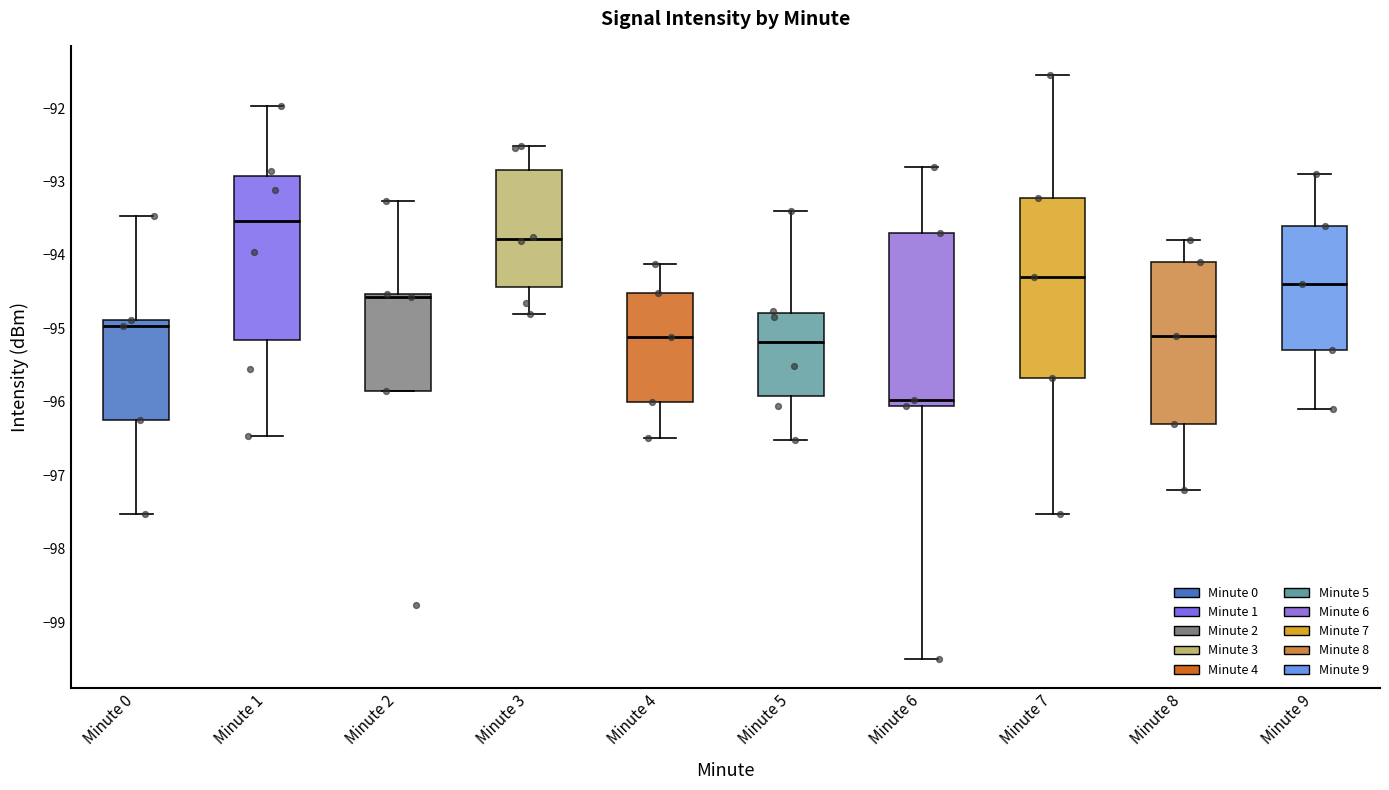

Reading left to right, transcribe this box plot: for each box, give where its median line is, the range the box spans, and where its two whiskers end, as read against the y-axis. The values are not printed on the chart, so give them approximately, as read against the axis.

Minute 0: median -95.0, box -96.2 to -94.9, whiskers -97.5 to -93.5
Minute 1: median -93.5, box -95.2 to -92.9, whiskers -96.5 to -92.0
Minute 2: median -94.6, box -95.8 to -94.5, whiskers -95.8 to -93.3
Minute 3: median -93.8, box -94.4 to -92.8, whiskers -94.8 to -92.5
Minute 4: median -95.1, box -96.0 to -94.5, whiskers -96.5 to -94.1
Minute 5: median -95.2, box -95.9 to -94.8, whiskers -96.5 to -93.4
Minute 6: median -96.0, box -96.1 to -93.7, whiskers -99.5 to -92.8
Minute 7: median -94.3, box -95.7 to -93.2, whiskers -97.5 to -91.5
Minute 8: median -95.1, box -96.3 to -94.1, whiskers -97.2 to -93.8
Minute 9: median -94.4, box -95.3 to -93.6, whiskers -96.1 to -92.9